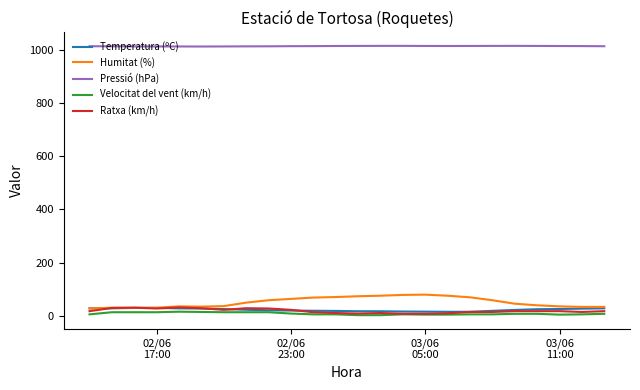

True or false: Pressió (hPa) and Velocitat del vent (km/h) cross at least once.

False